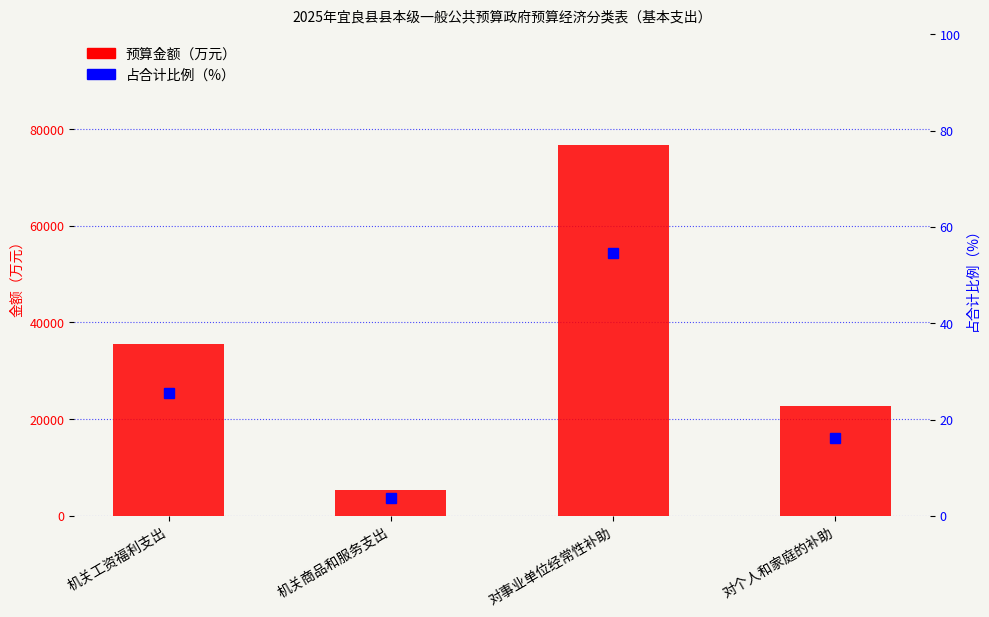

What value does the 占合计比例（%） series have at 对个人和家庭的补助?

16.1